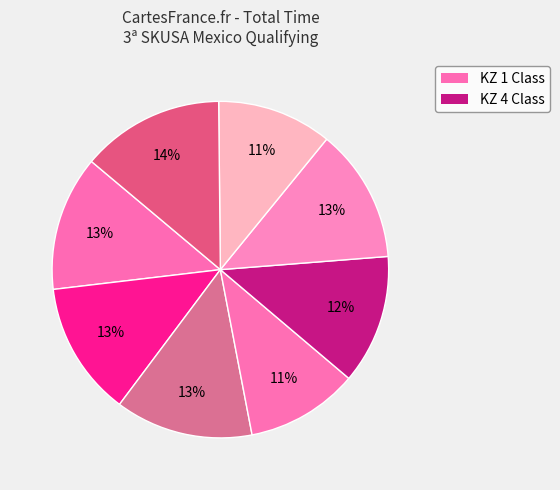

How many slices are in this pie chart?

8